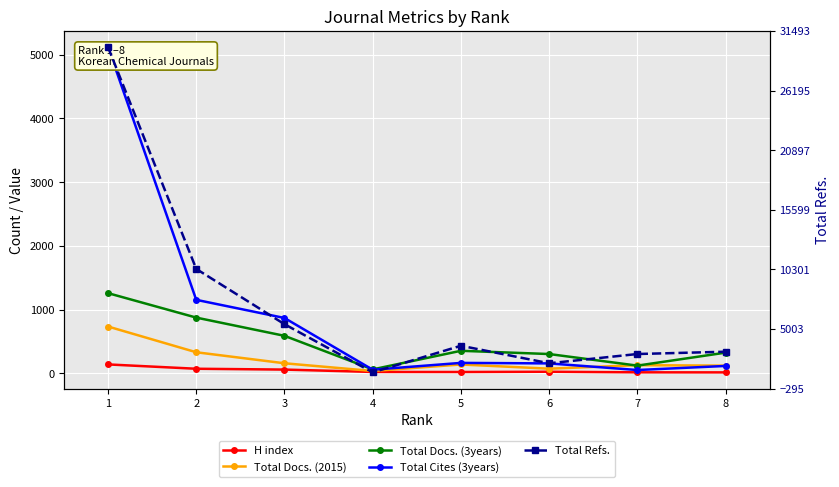

What is the highest value of the H index series?

139